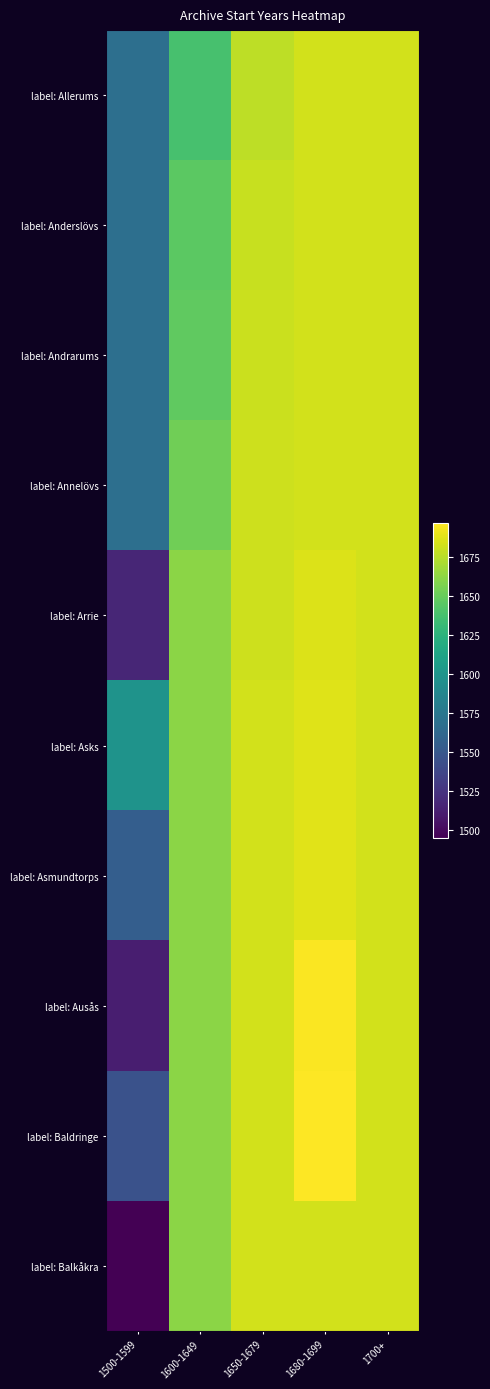

Which category has the lowest value across all series?

1500-1599